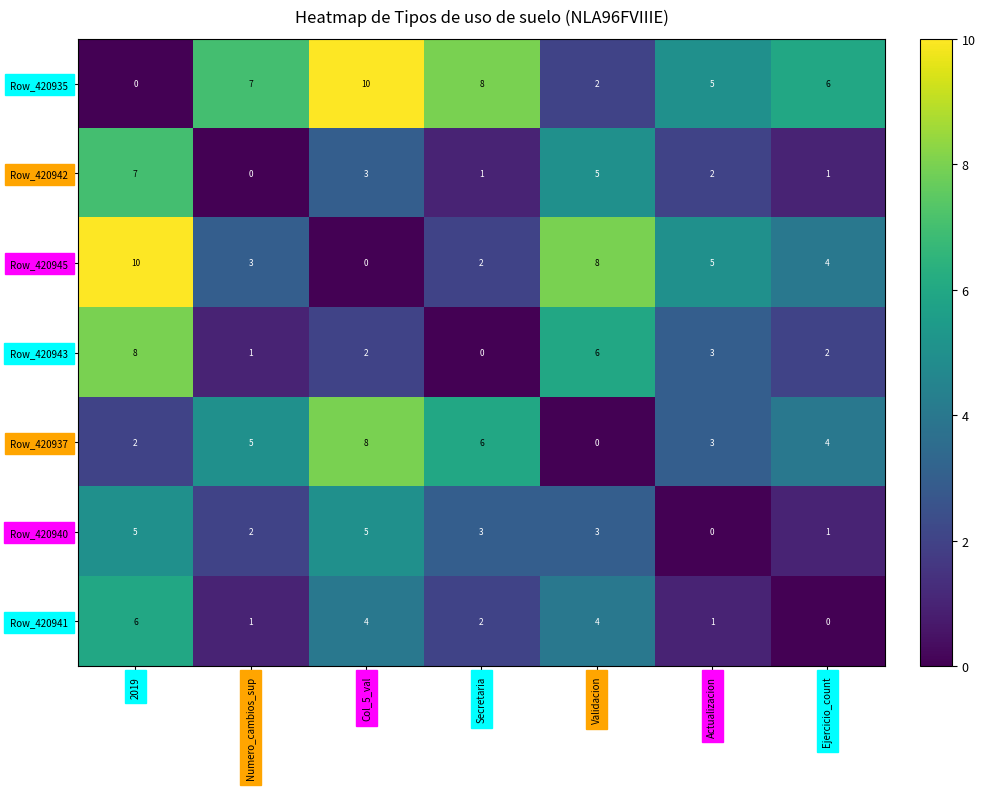

How many distinct data groups are displayed?

7